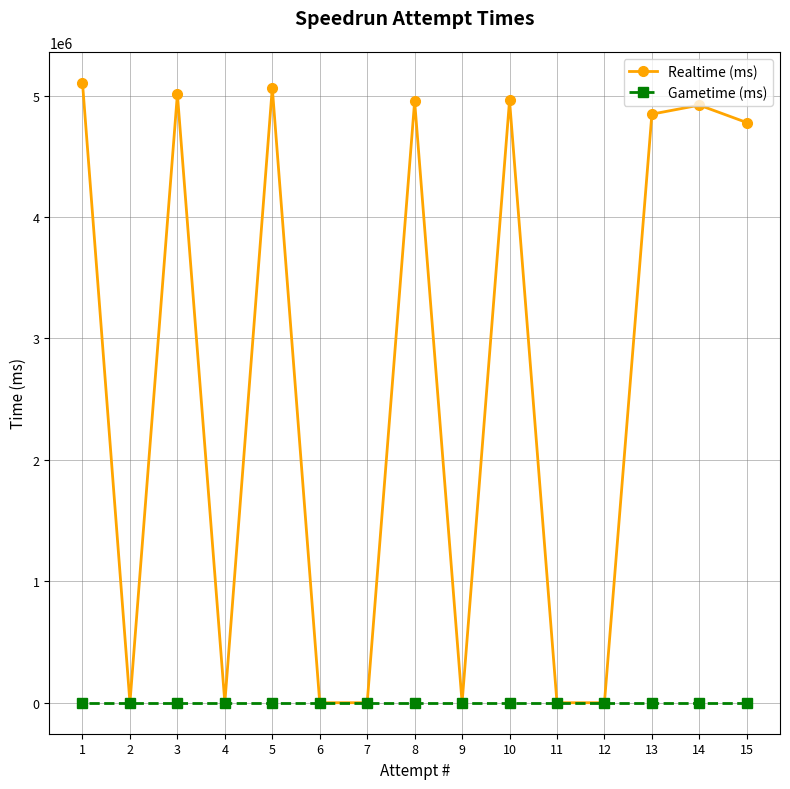

Which series has the largest total across all categories?

Realtime (ms)